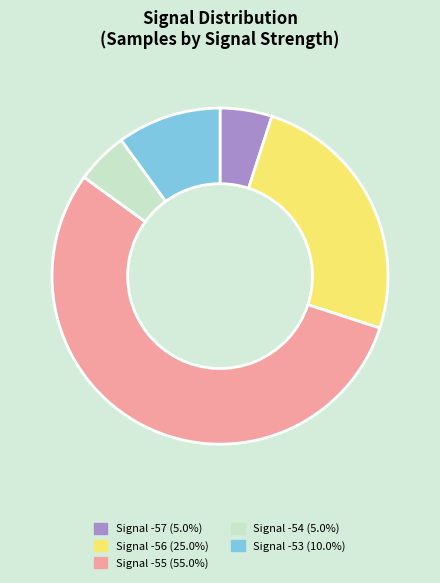

Is the sum of Signal -57 (5.0%) and Signal -54 (5.0%) greater than half?

No